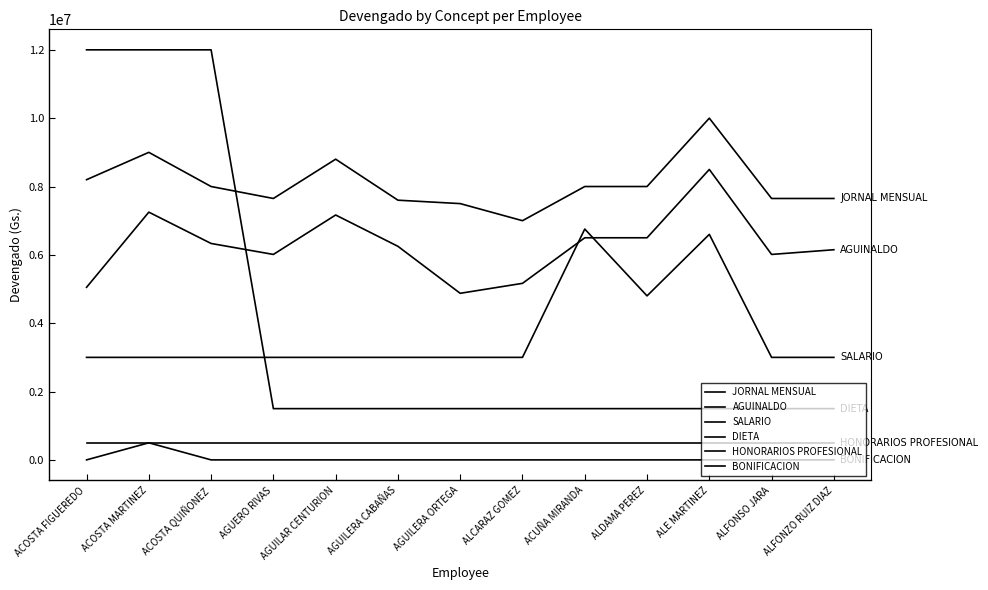

What is the value of the DIETA point at the 7th from the left?

1500000